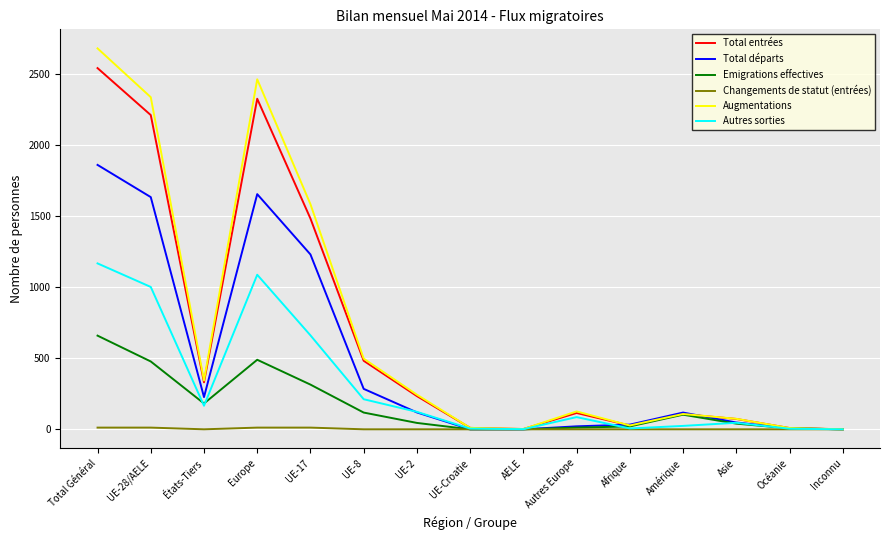

Which series changed the most between Autres Europe and Inconnu?

Augmentations